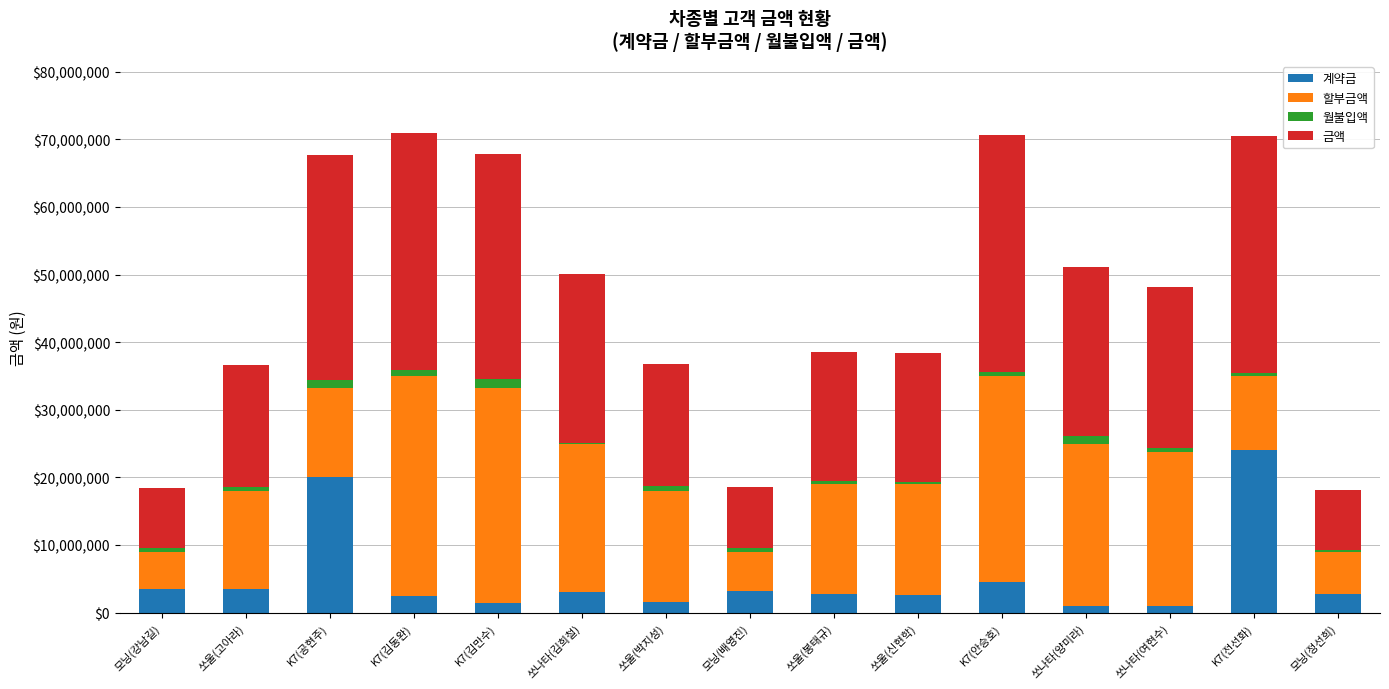

Which category has the highest value in the 계약금 series?

K7(전선화)